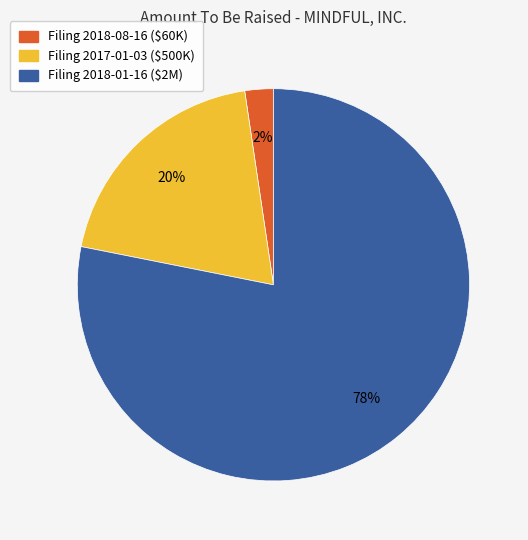

The Filing 2018-01-16 ($2M) slice represents 89% of the pie. True or false?

False